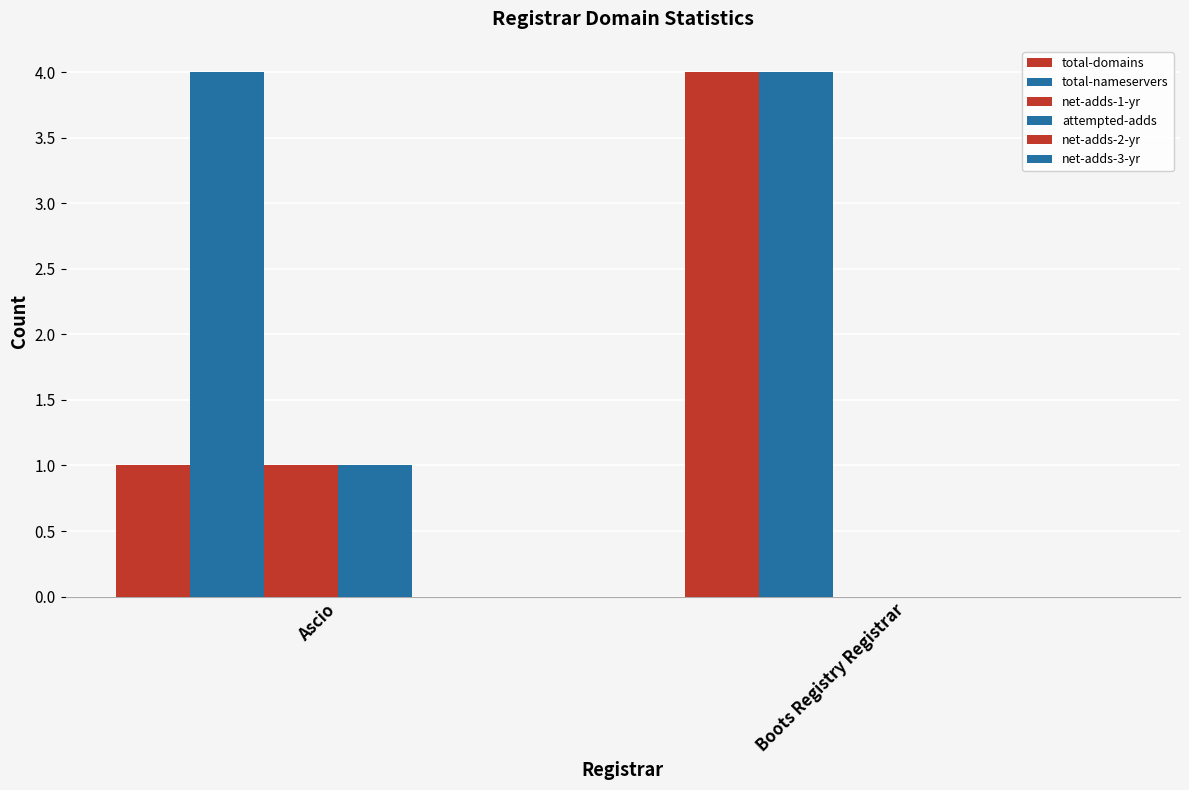

Count the number of categories in the chart.

2